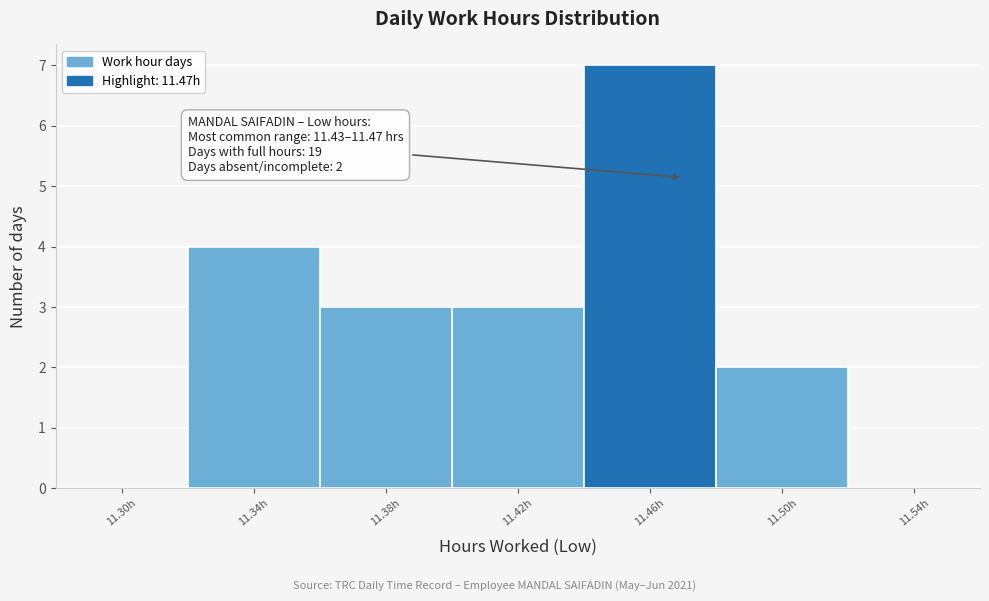

Which range on the x-axis has the tallest bar?

11.44 to 11.48